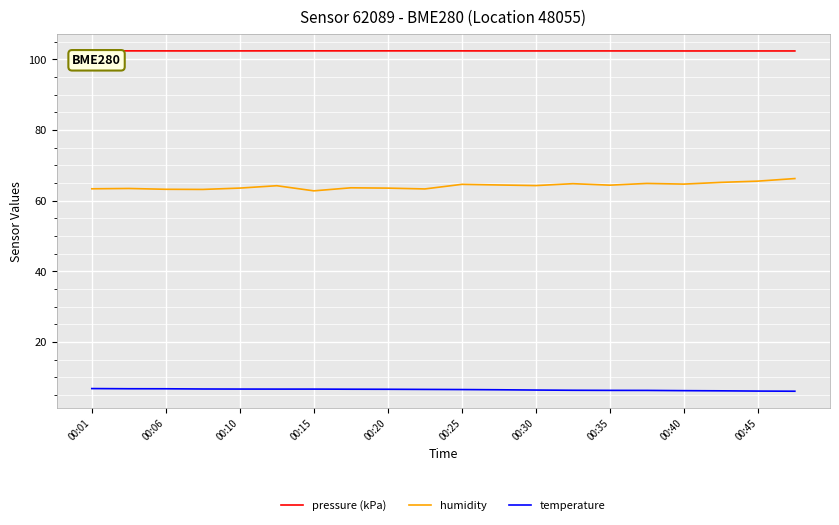

Which series has the largest total across all categories?

pressure (kPa)